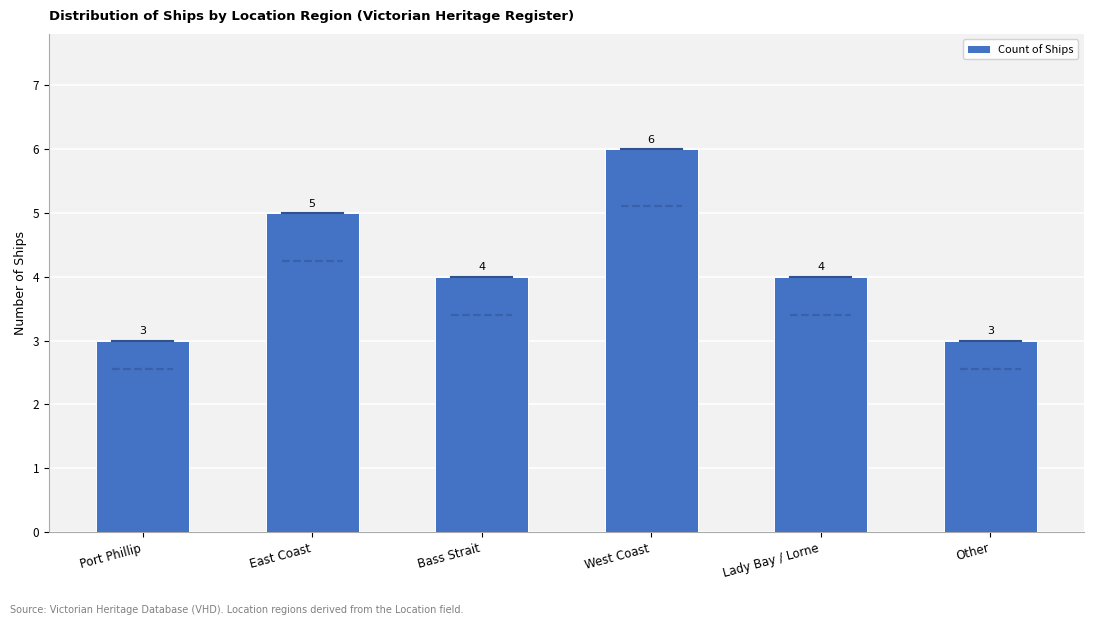

Reading left to right, extract all data points from this chart.

3	5	4	6	4	3